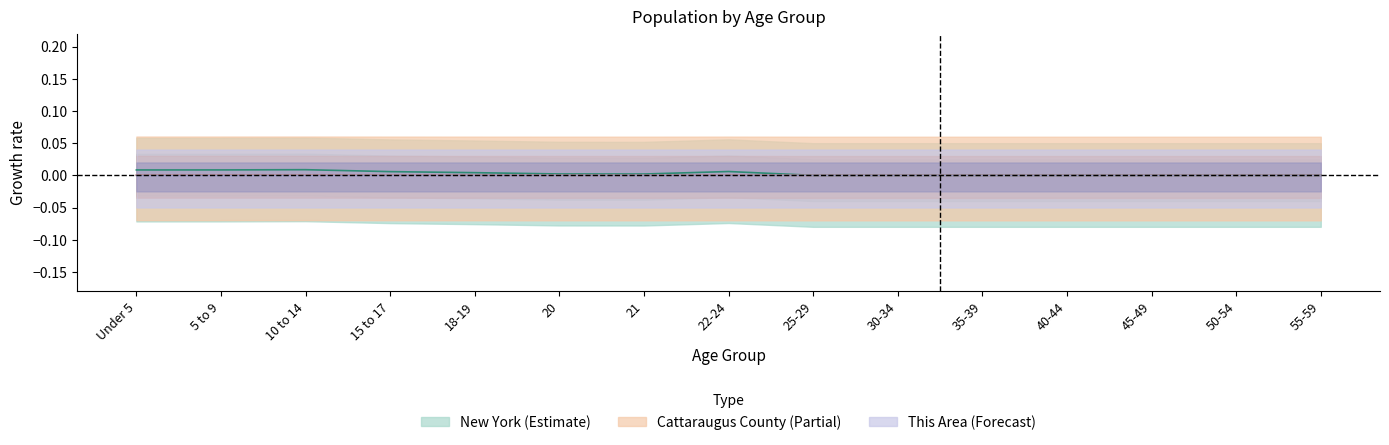

What are all the series names shown in the legend?

This Area, Cattaraugus County, New York